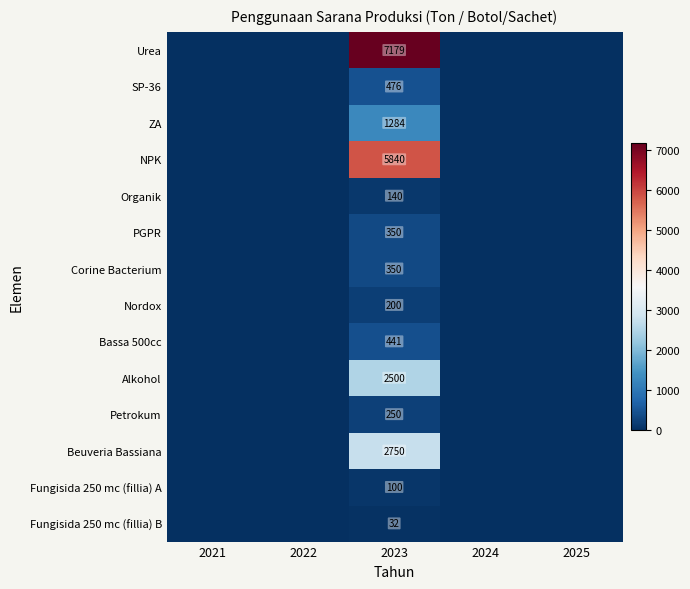

Is it true that Corine Bacterium equals 576 at 2023?

False